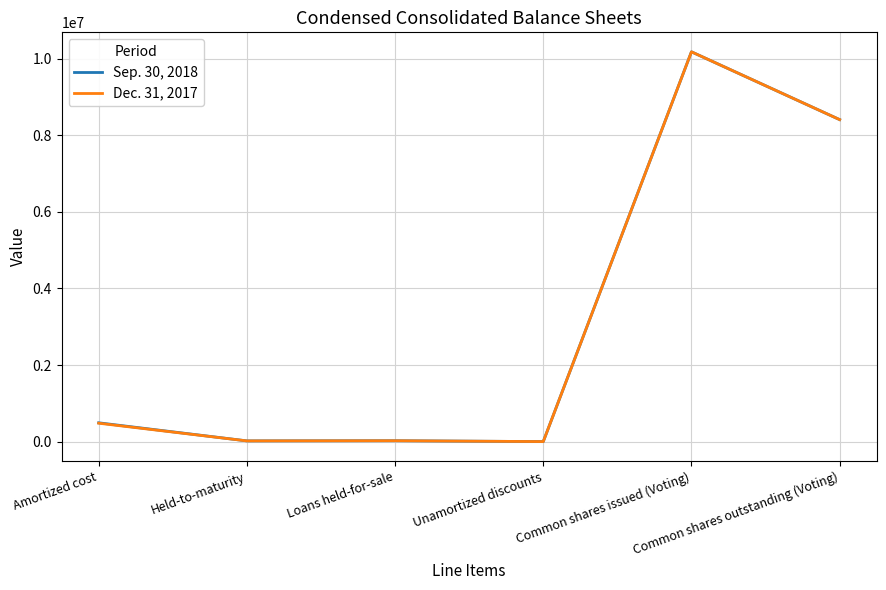

What is the greatest value displayed?

10181675